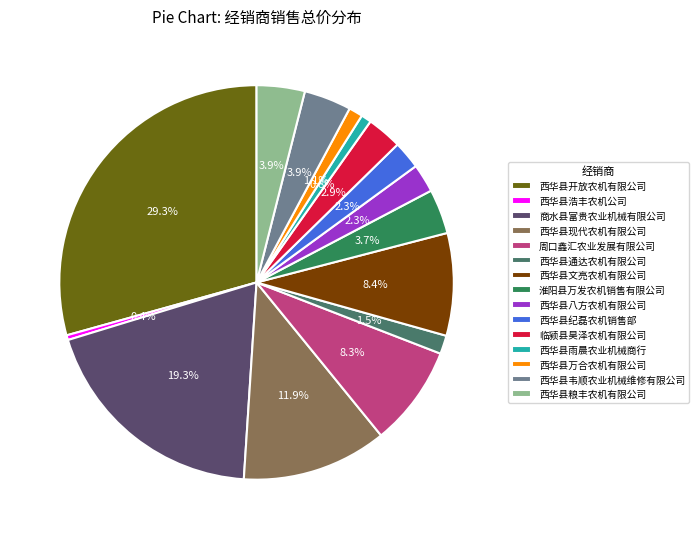

To the nearest percent, what percentage of the pie is 淮阳县万发农机销售有限公司?

4%